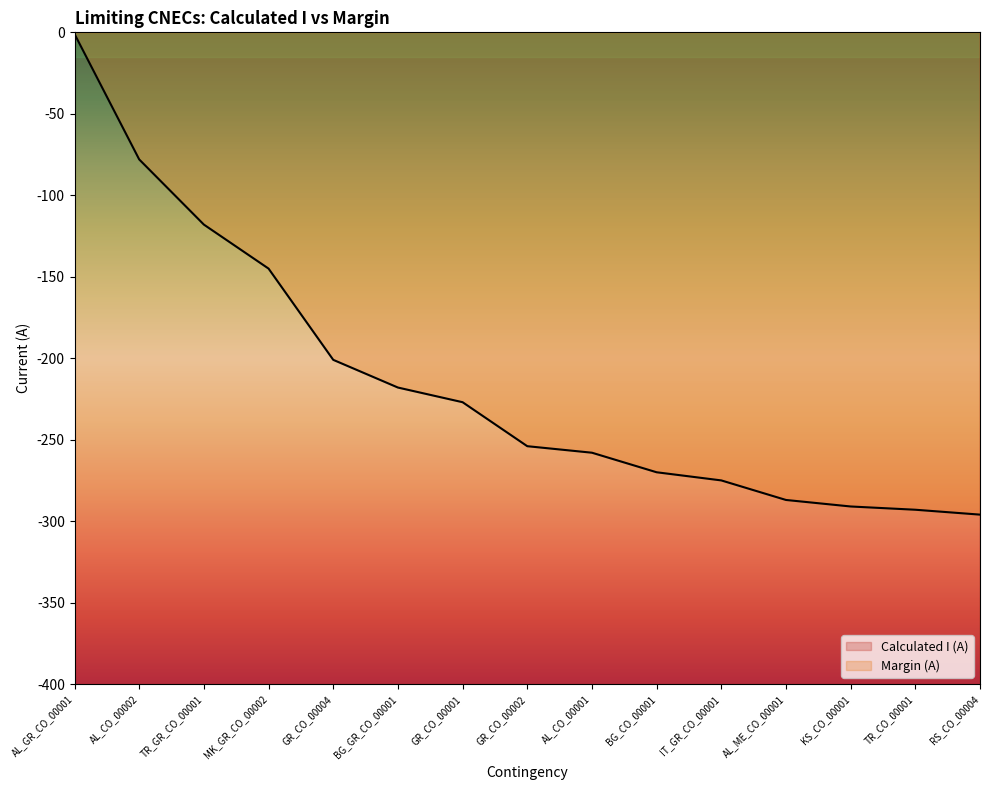

What is the label of the 6th point from the right?

BG_CO_00001